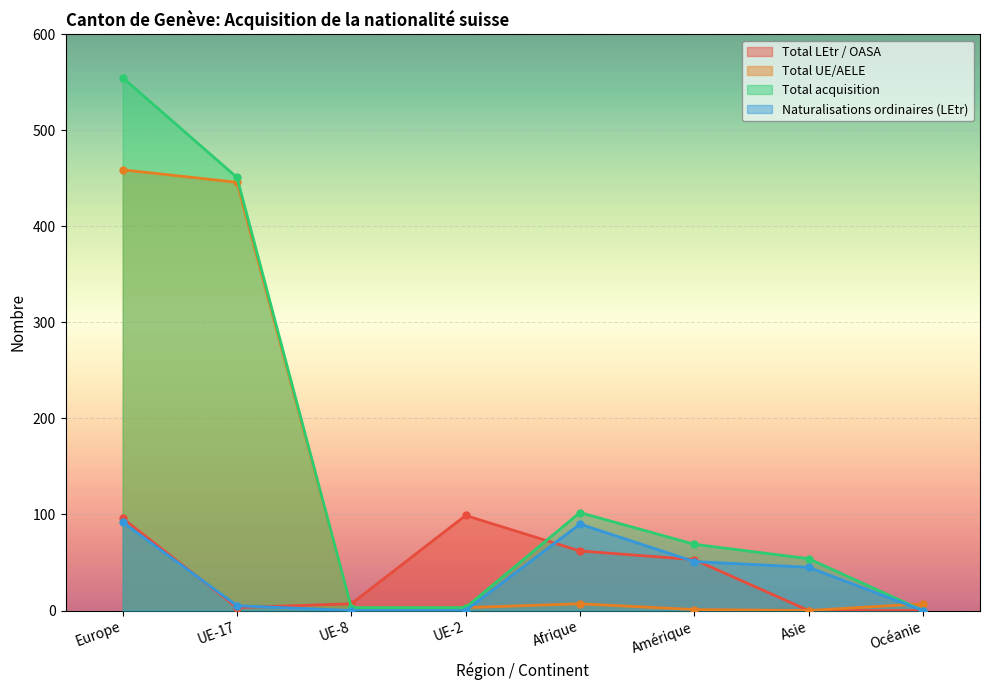

True or false: Total UE/AELE and Naturalisations ordinaires (LEtr) intersect in this chart.

True